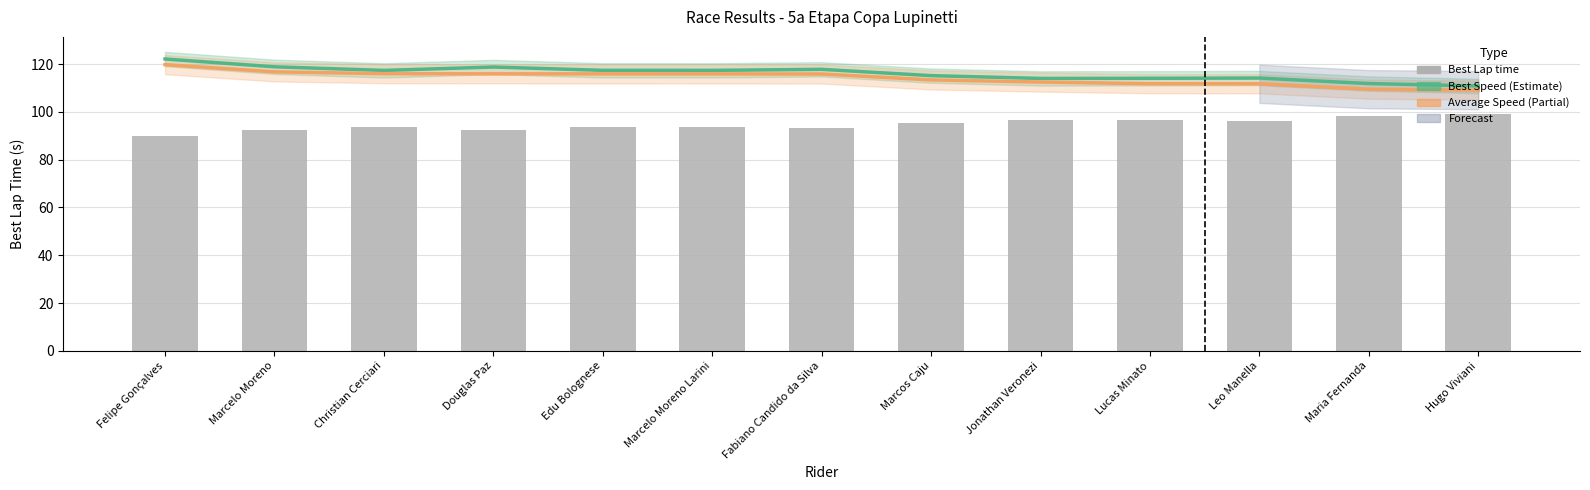

Which has a higher value, Marcelo Moreno Larini or Leo Manella?

Marcelo Moreno Larini